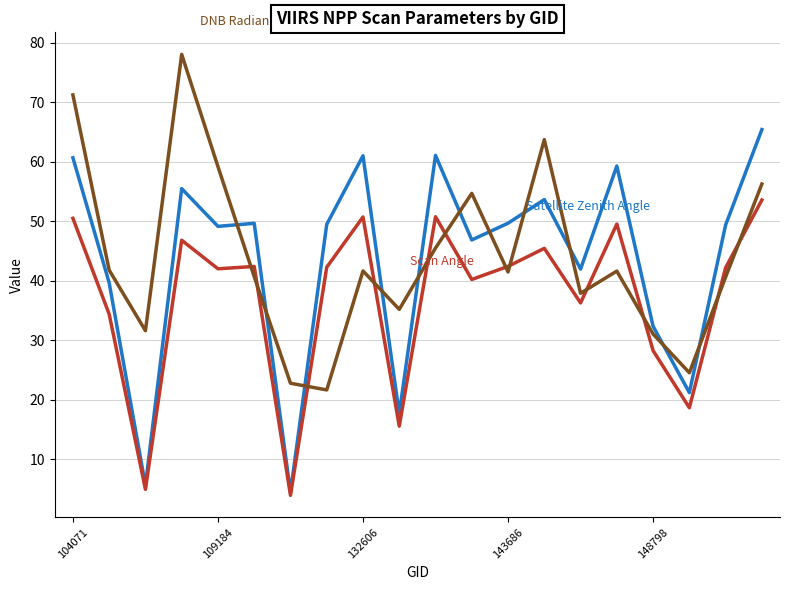

What is the smallest value displayed?

4.0